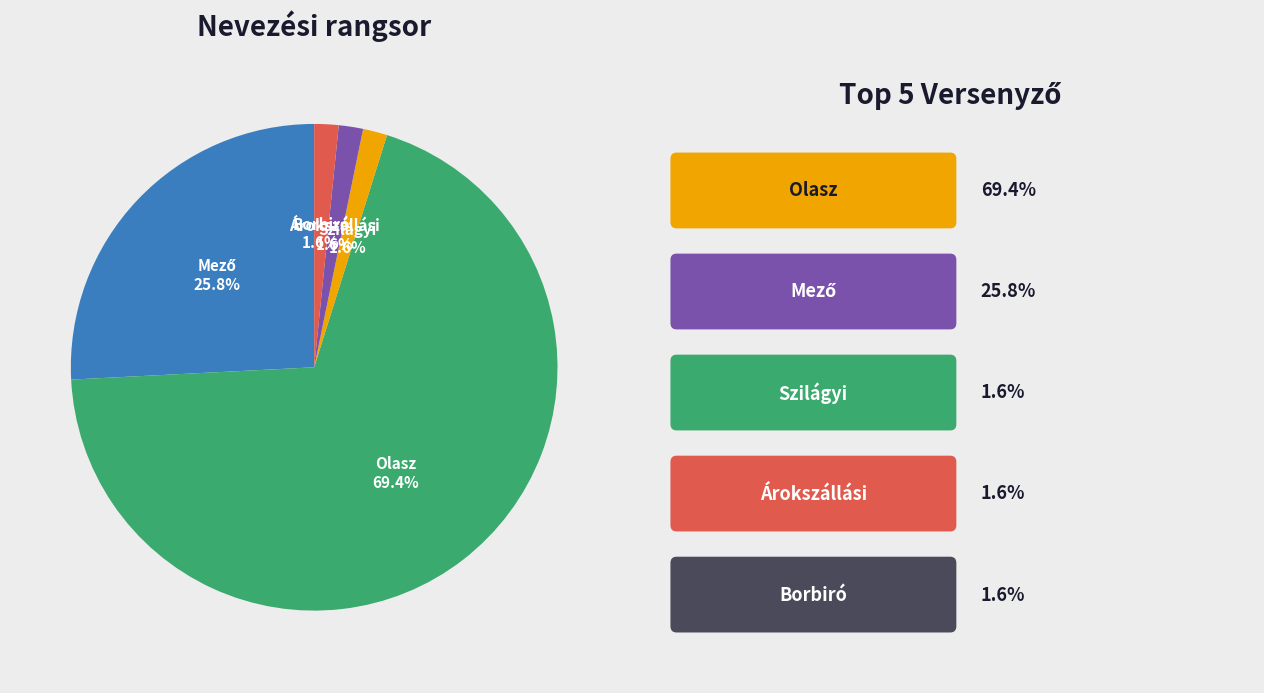

Does any single category account for the majority?

Yes